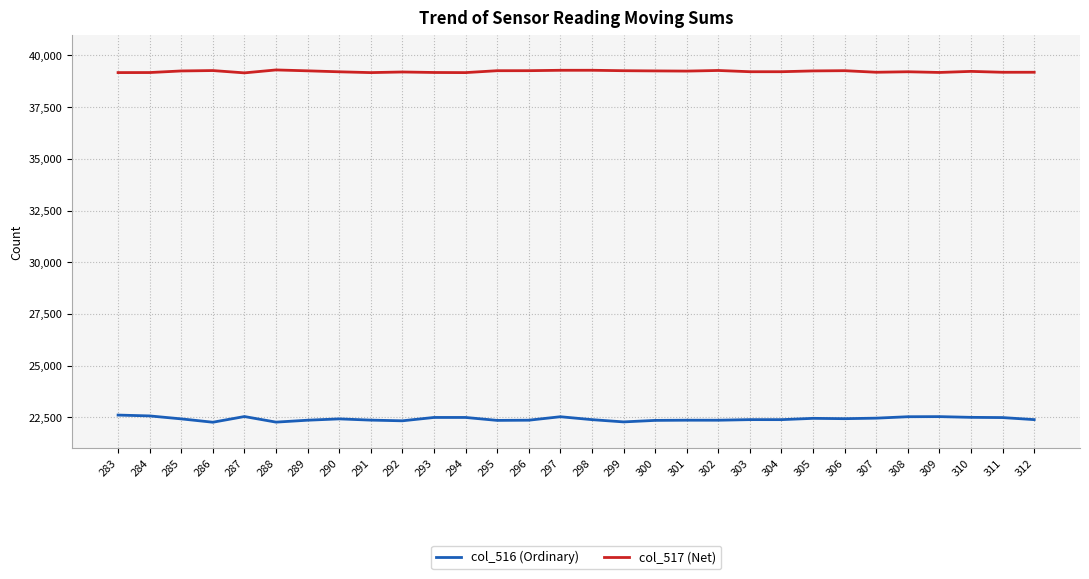

What is the difference between the maximum and minimum values in the col_517 (Net) series?

142